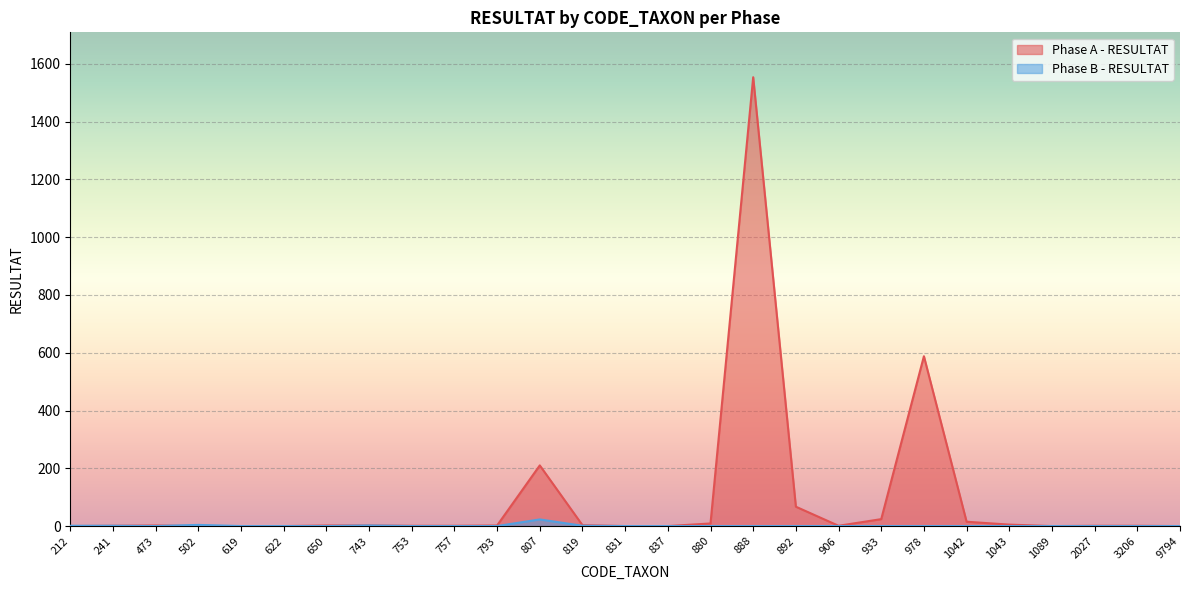

At which label is Phase B - RESULTAT closest to 11?

502